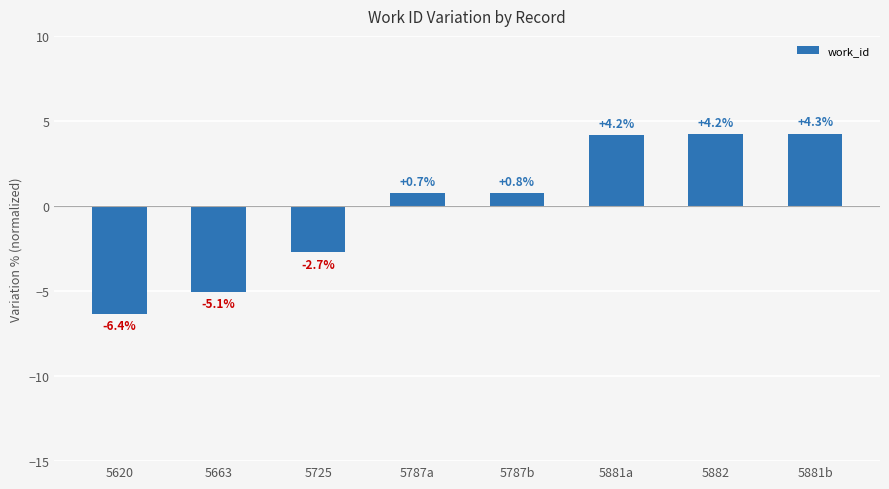

Are the bars grouped side by side (vs. stacked)?

No